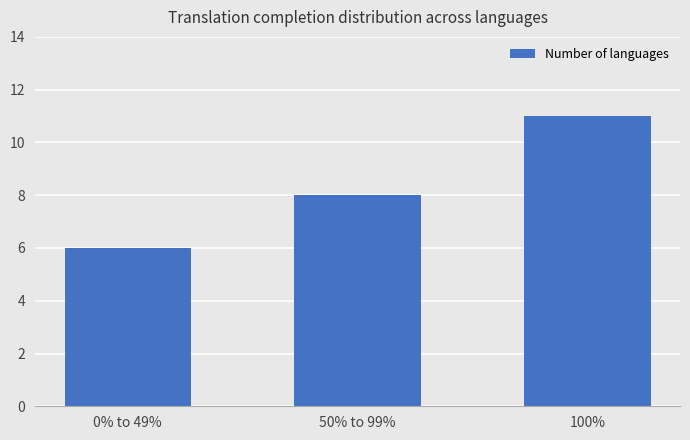

What is the minimum value shown in the chart?

6